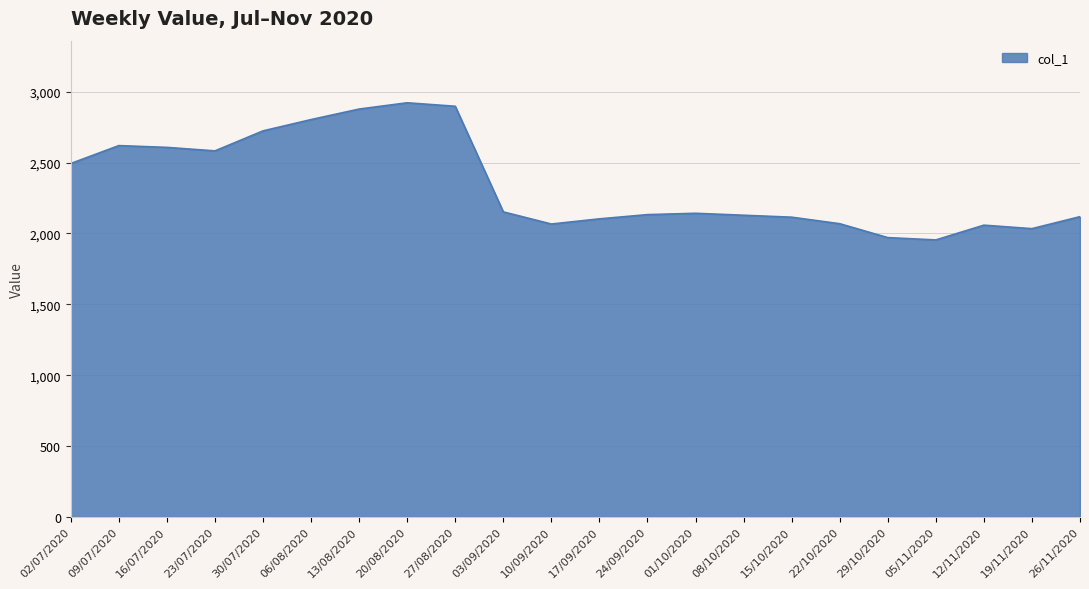

What is the ratio of the value at 09/07/2020 to the value at 03/09/2020?

1.2